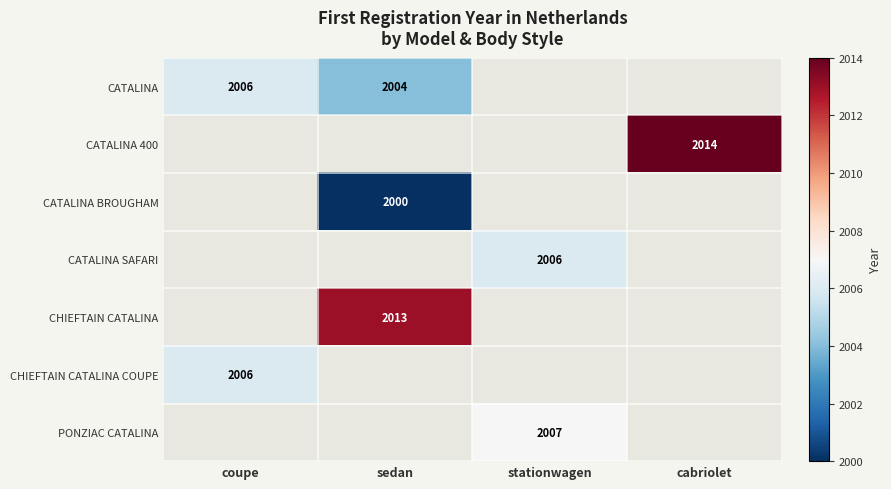

The value of CATALINA at sedan is 432. True or false?

False